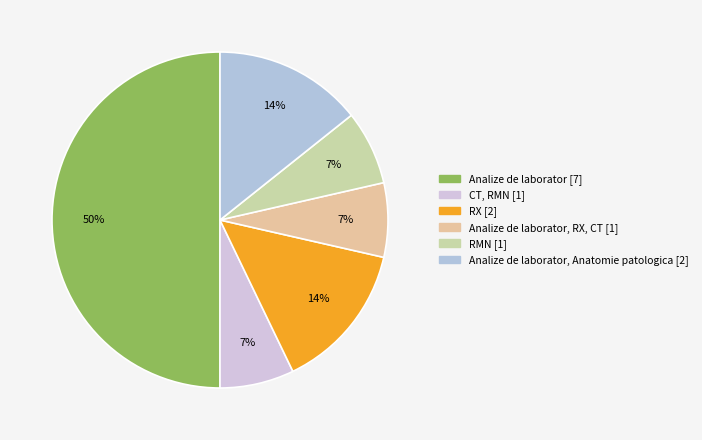

To the nearest percent, what is the difference between the largest and smallest slice percentages?

43%